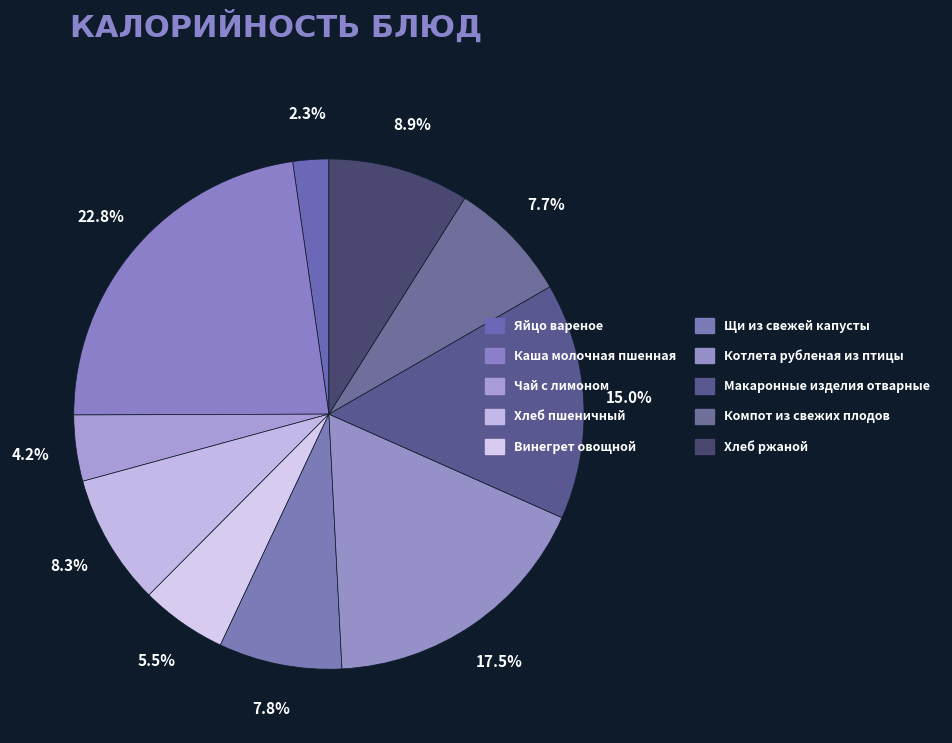

Do Каша молочная пшенная and Компот из свежих плодов together represent more than half of the pie?

No